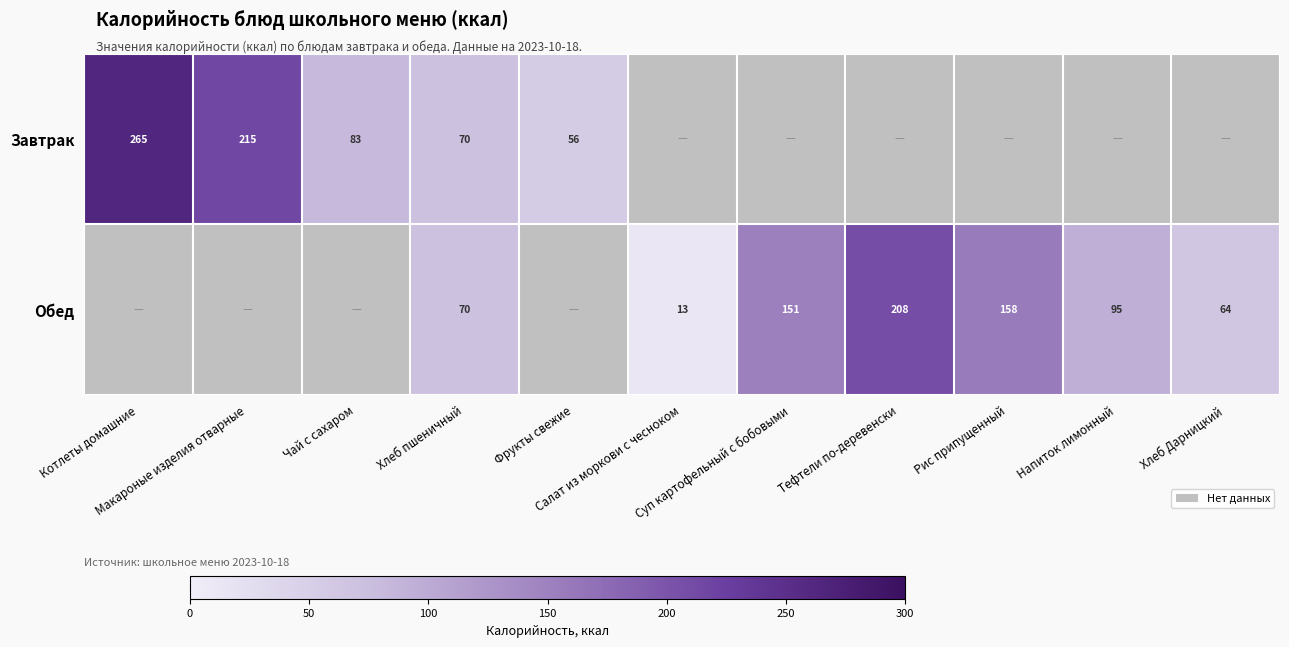

What is the greatest value displayed?

264.8